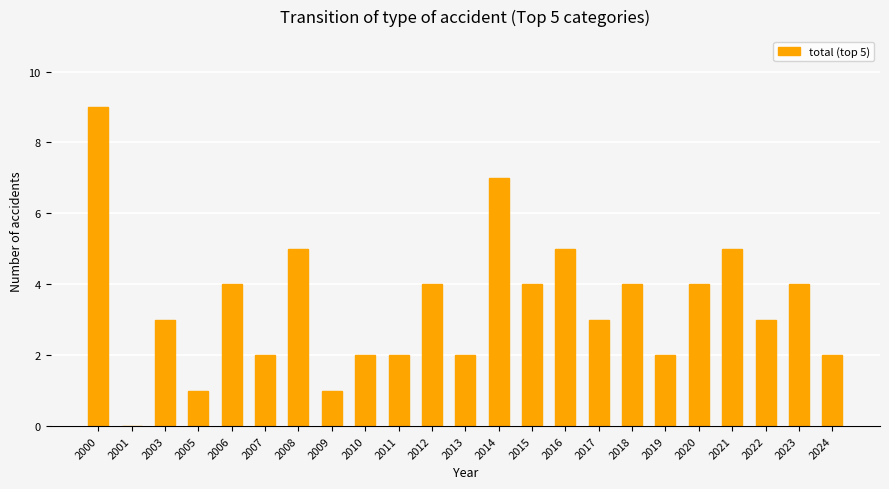

How many data points does each series have?

23